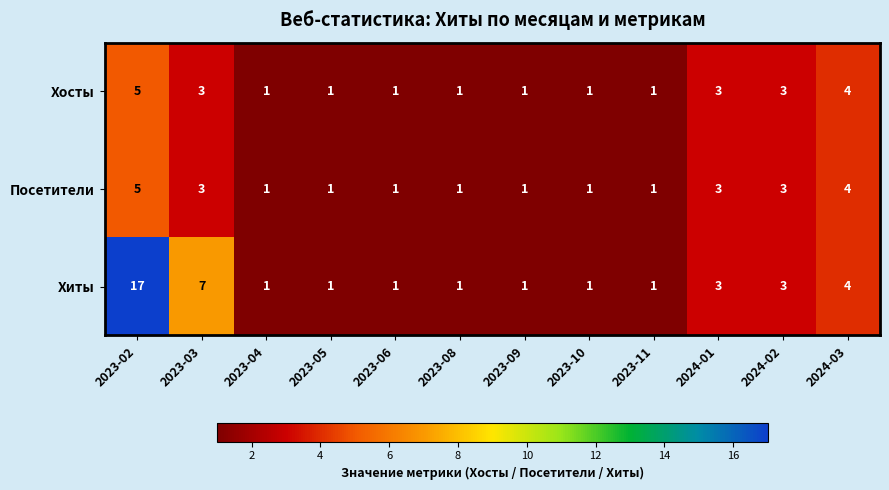

What is the total value across all series at 2023-04?

3